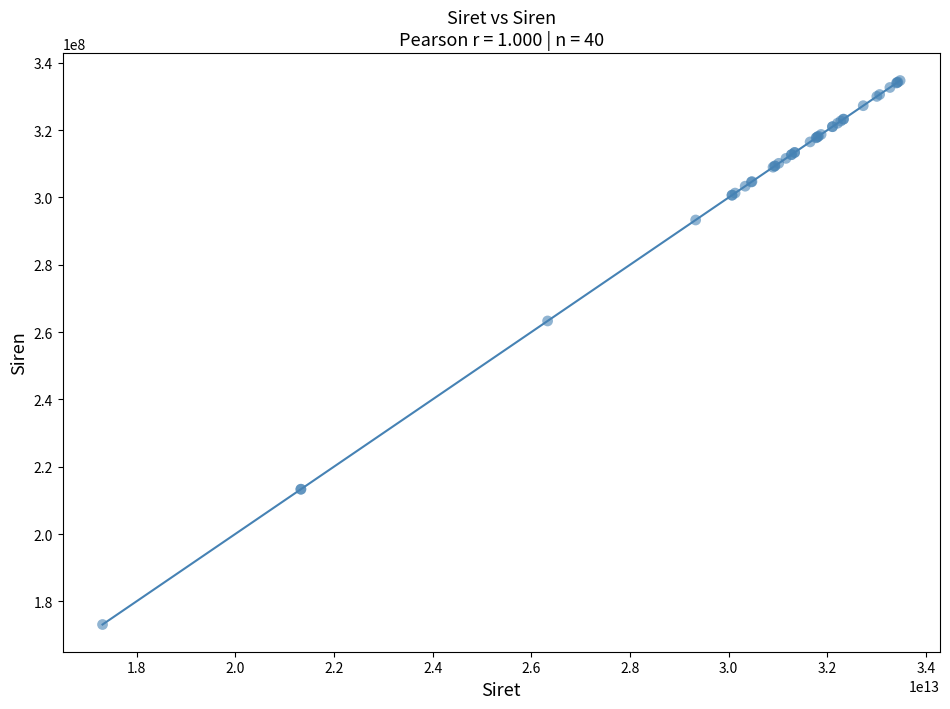

What Y value in the scatter plot is closest to 253921563?

263301681